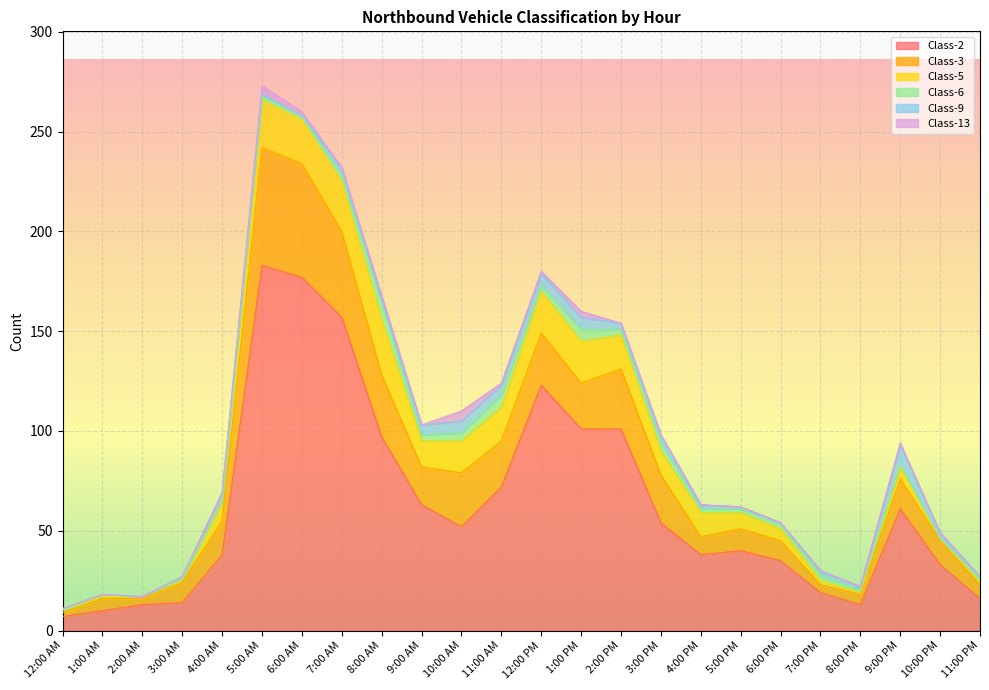

Which series has the widest spread of values?

Class-2